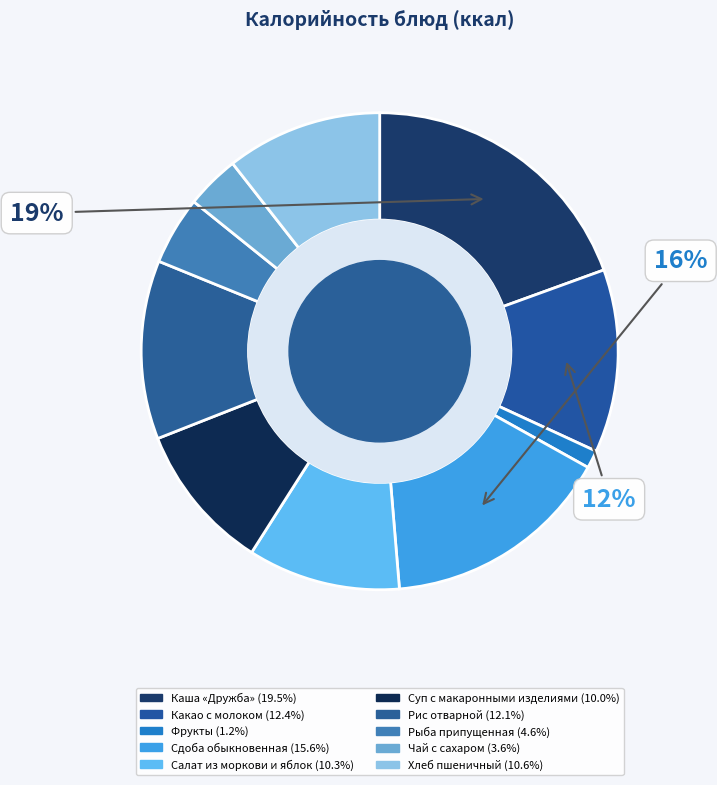

True or false: Чай с сахаром accounts for 15% of the total.

False